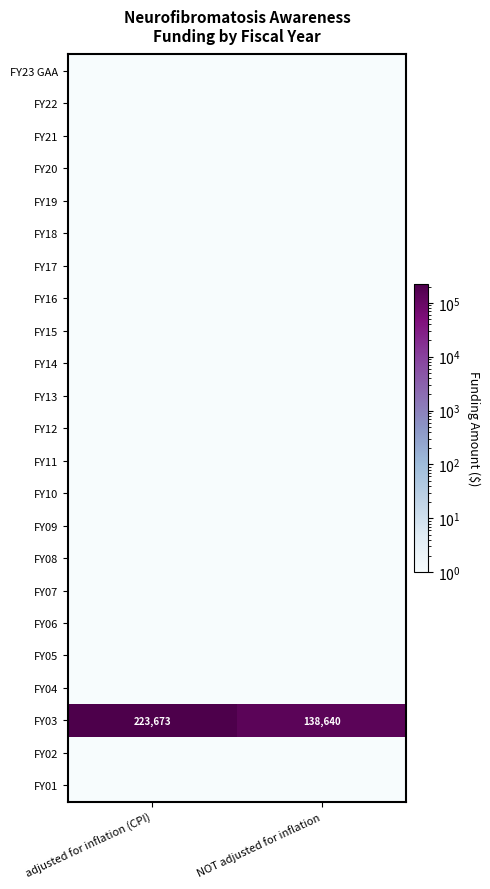

Is the value of FY17 at NOT adjusted for inflation greater than the value of FY15 at NOT adjusted for inflation?

No